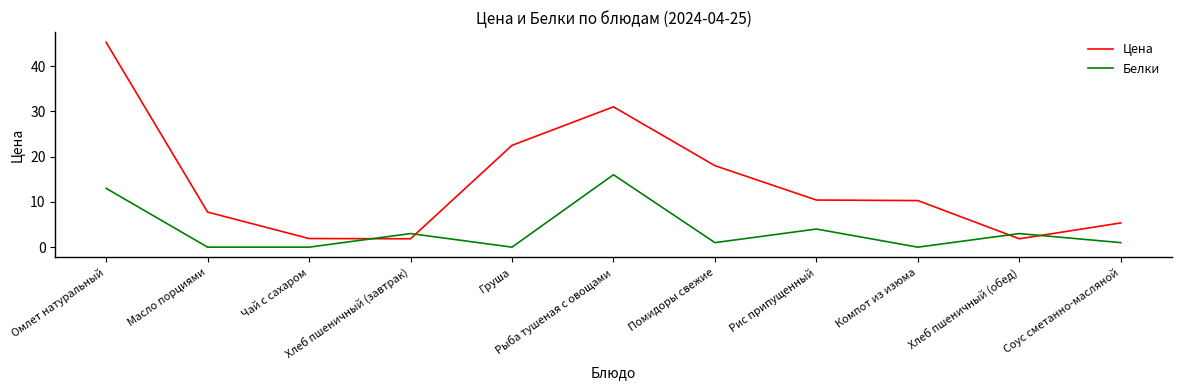

Is the value of Белки at Соус сметанно-масляной greater than the value of Цена at Рис припущенный?

No